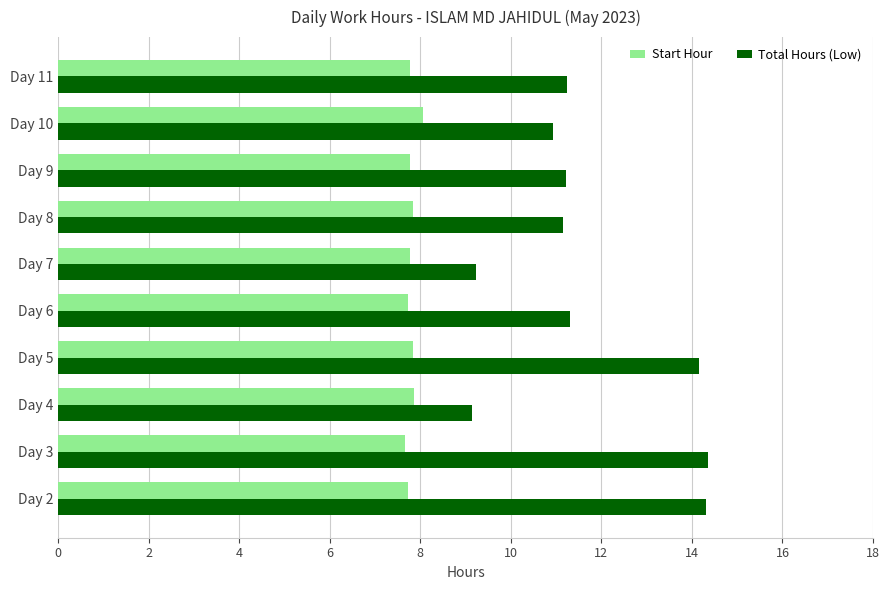

The Start Hour series shows 1.7 at Day 8. True or false?

False